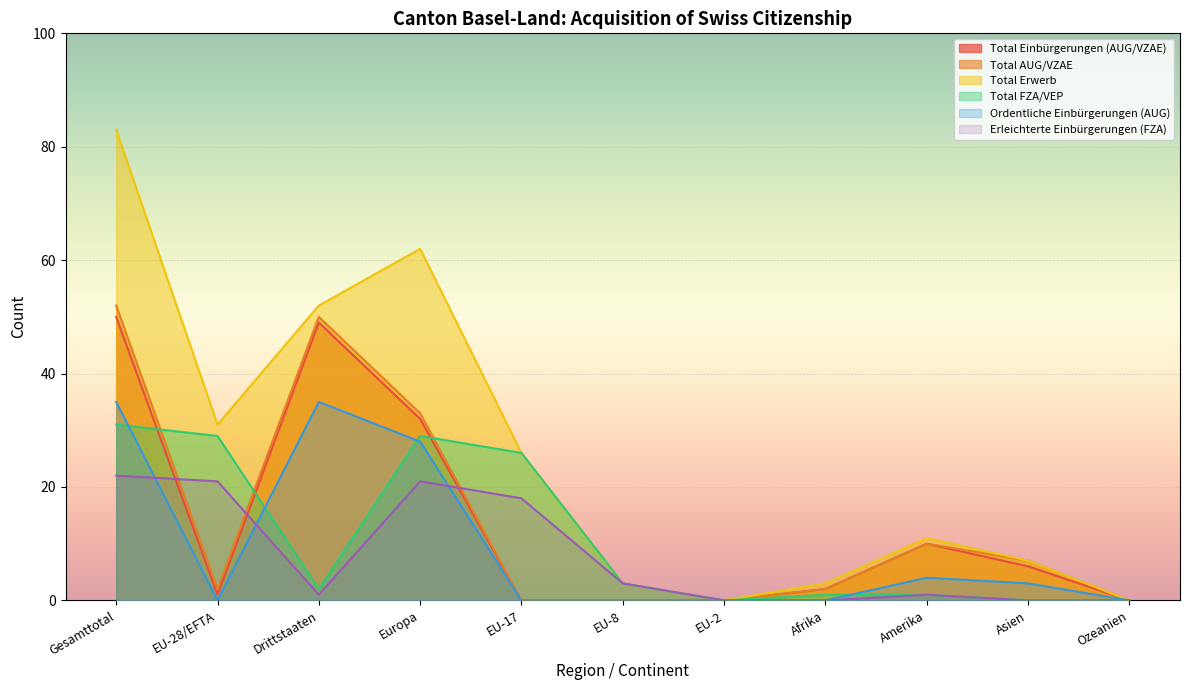

Which category has the lowest value across all series?

EU-17